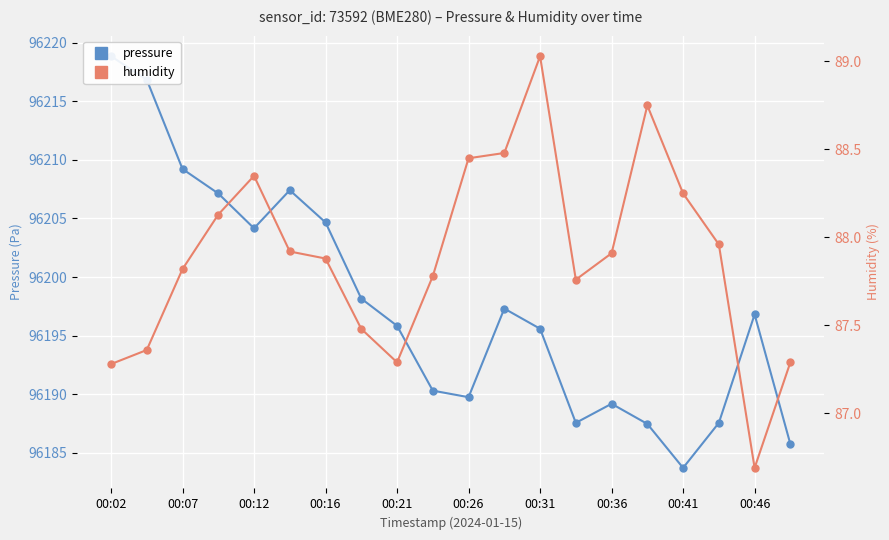

What is the value of the humidity point at the 6th from the left?

87.9